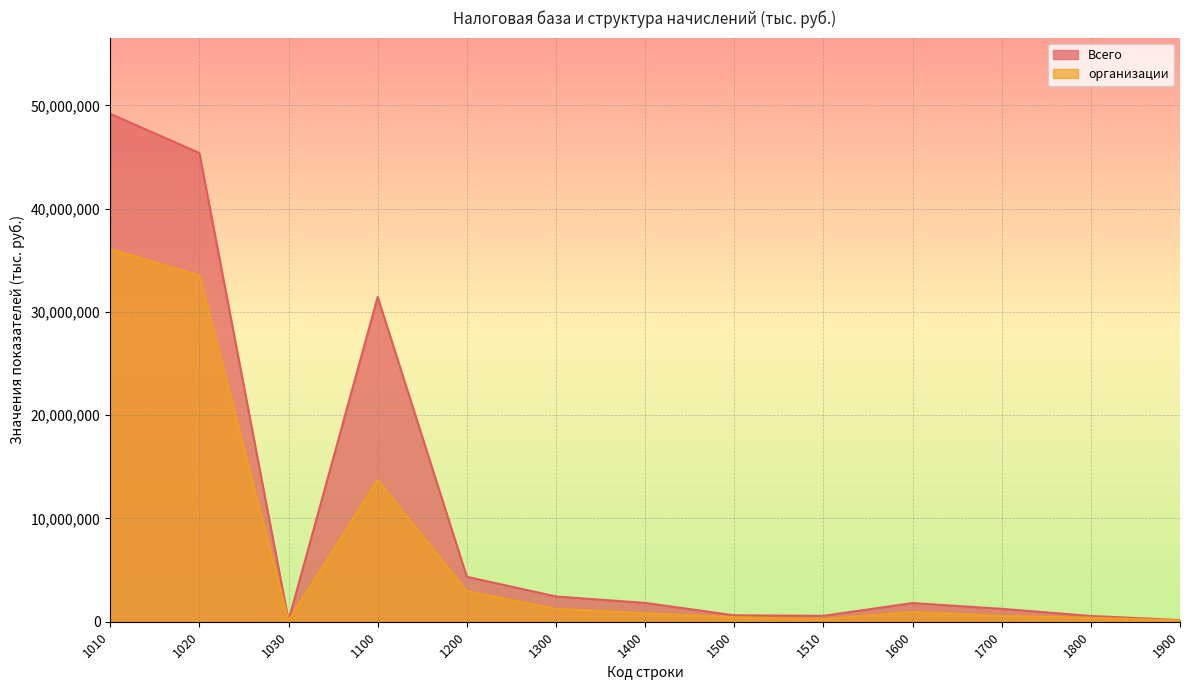

The value of организации at 1600 is 938960. True or false?

True